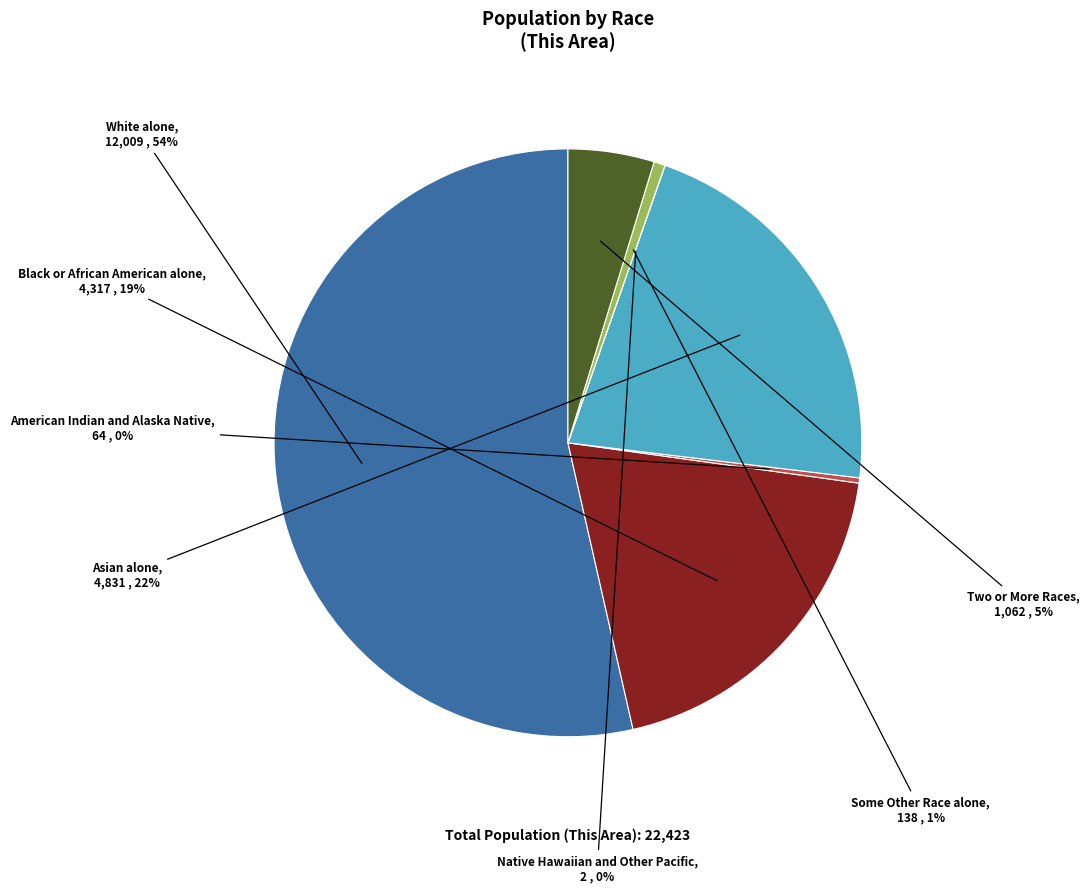

To the nearest percent, what portion does Black or African American alone represent?

19%